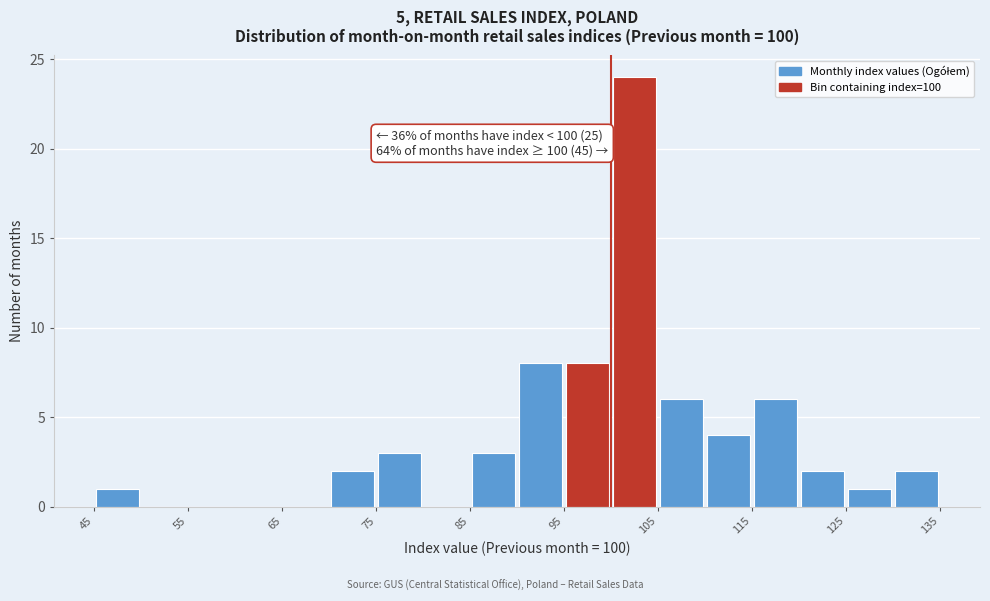

Over which range of the x-axis is the bar tallest?

100 to 105